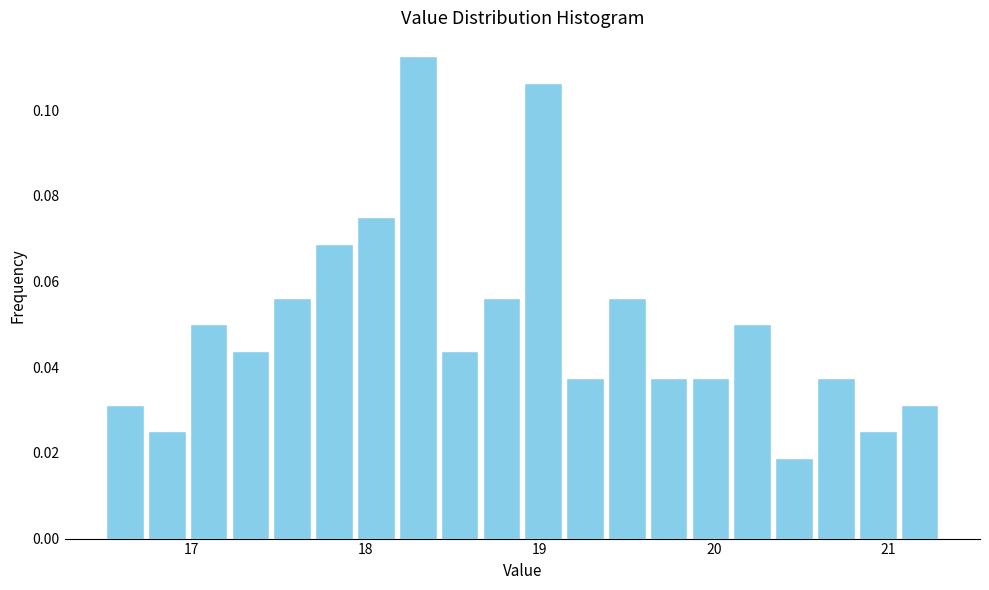

Around what value on the x-axis is the tallest bar? Give the approximate position of its centre, as read against the axis.

18.3